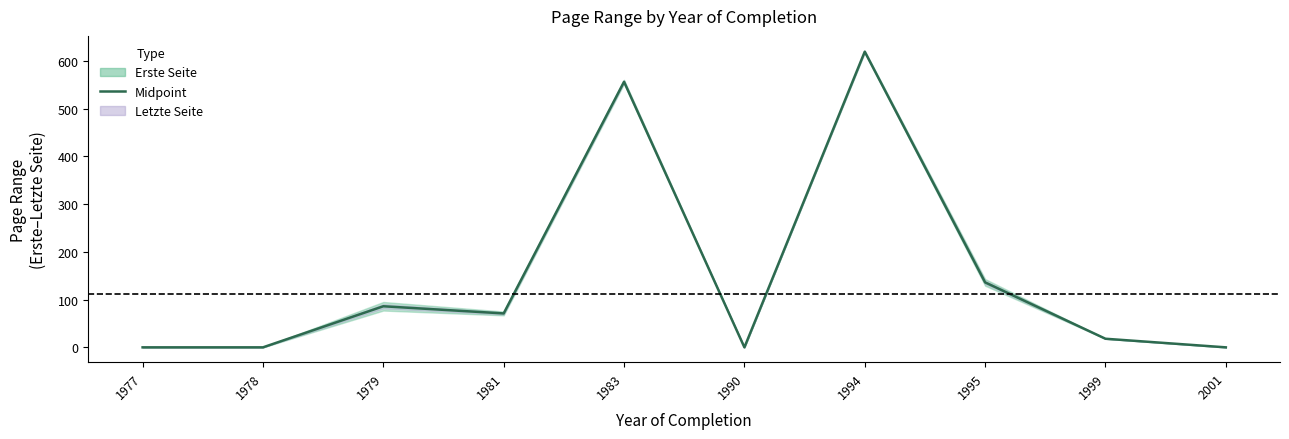

What is the sum of all values?

1486